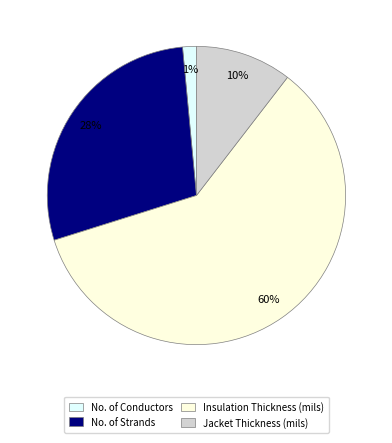

The No. of Conductors slice represents 1% of the pie. True or false?

True